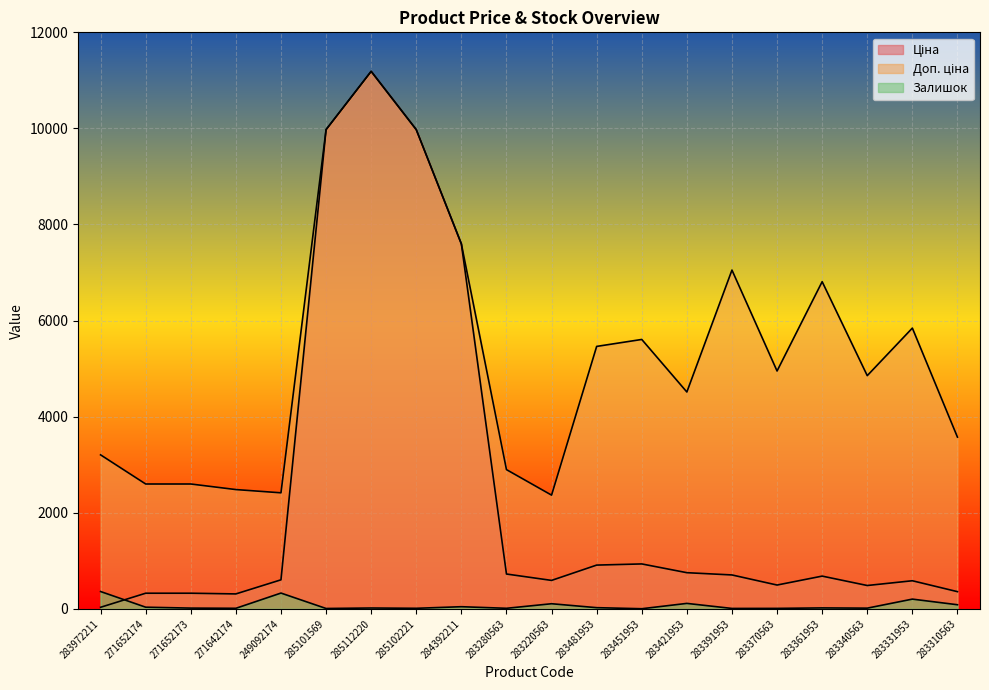

Which series has the largest total across all categories?

Доп. ціна